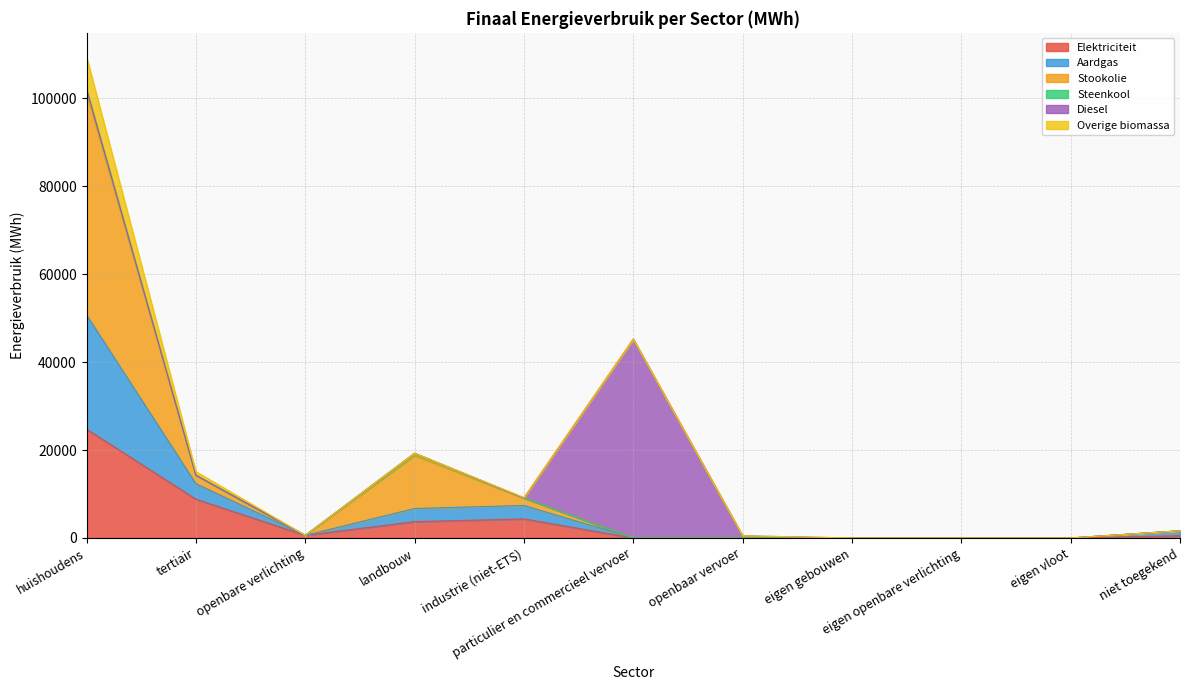

What is the highest value of the Elektriciteit series?

24764.3